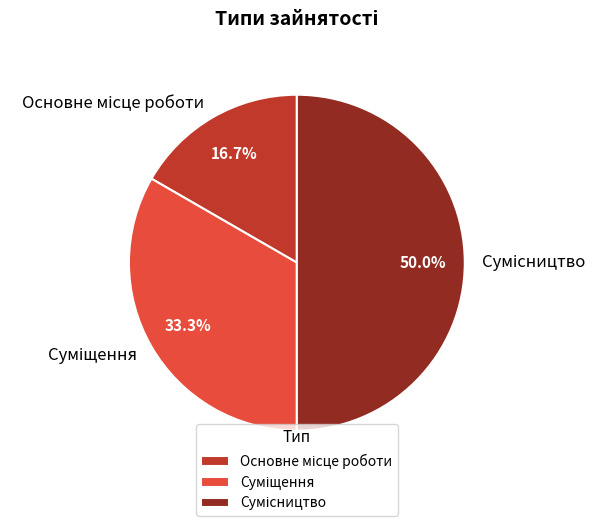

To the nearest percent, what is the difference between the Основне місце роботи and Сумісництво slice percentages?

33%